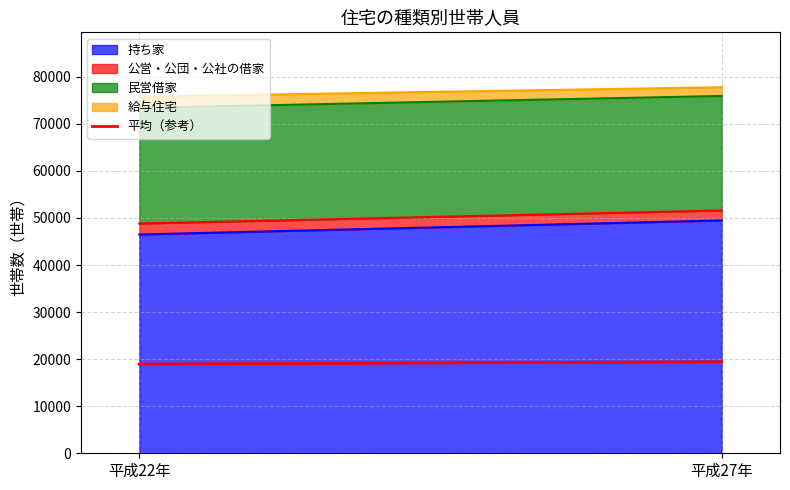

At which label is the value closest to 19193?

平成22年